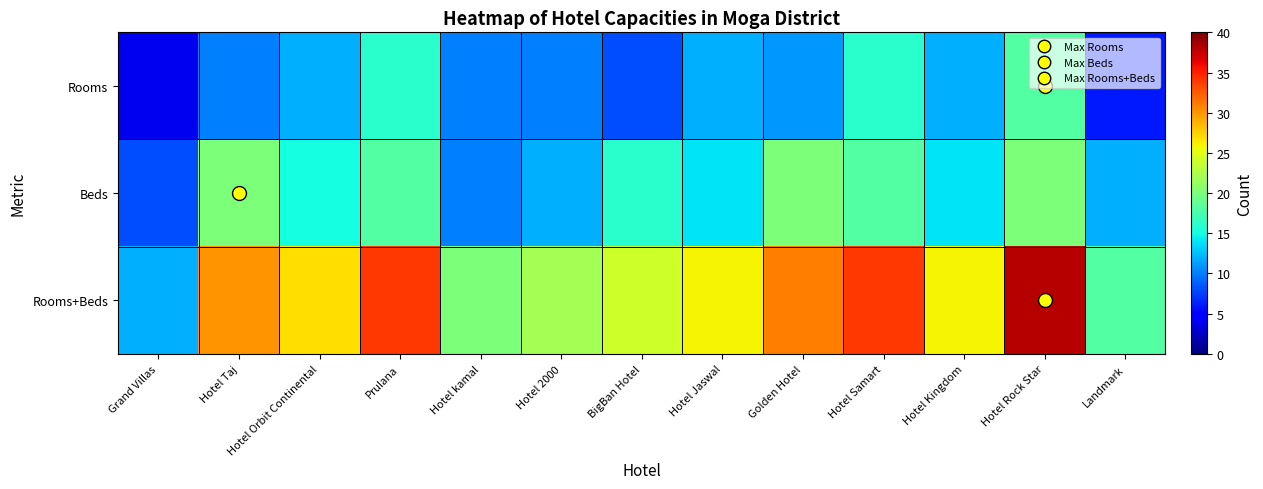

What is the difference between the highest and lowest values at Hotel Kingdom?

14